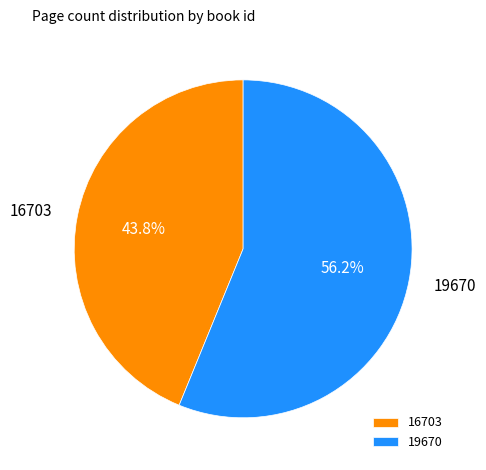

Which category accounts for the majority?

19670